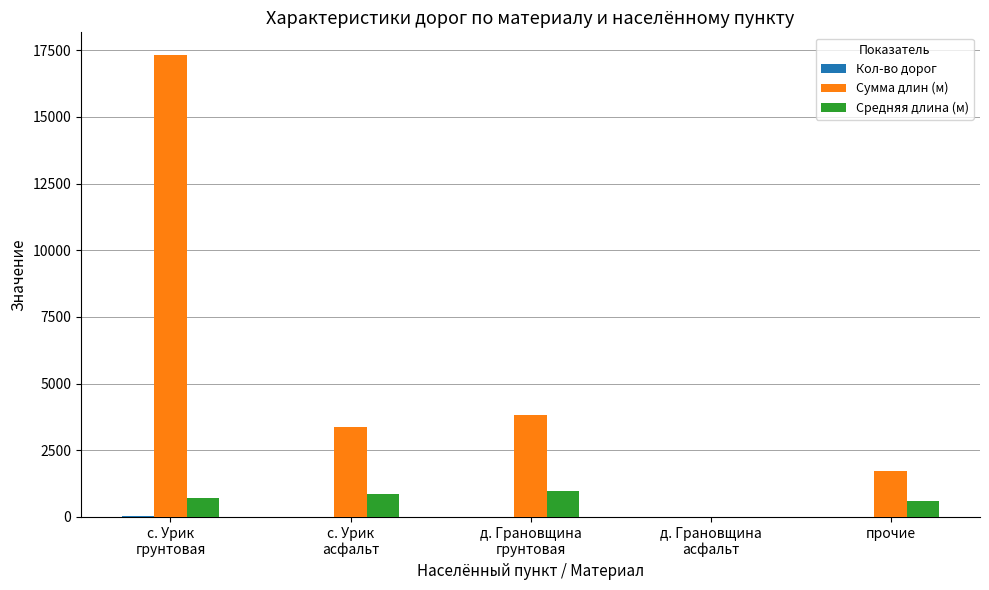

What is the highest value of the Средняя длина (м) series?

956